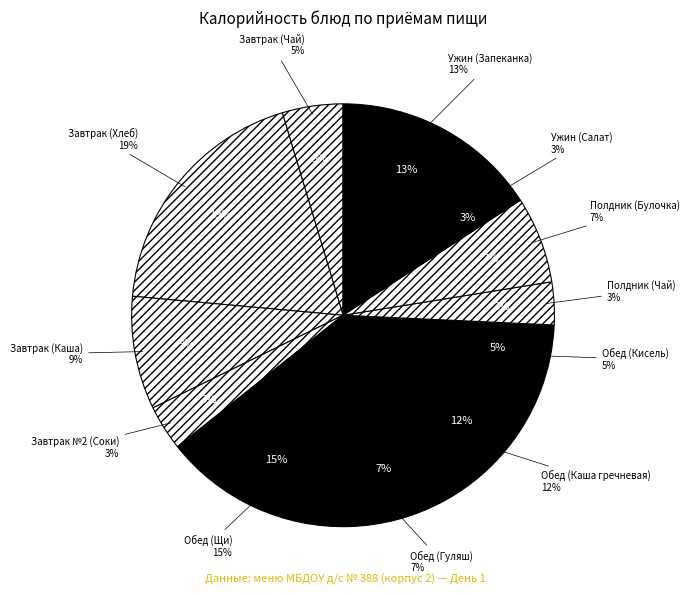

The Ужин (Запеканка) slice represents 8% of the pie. True or false?

False